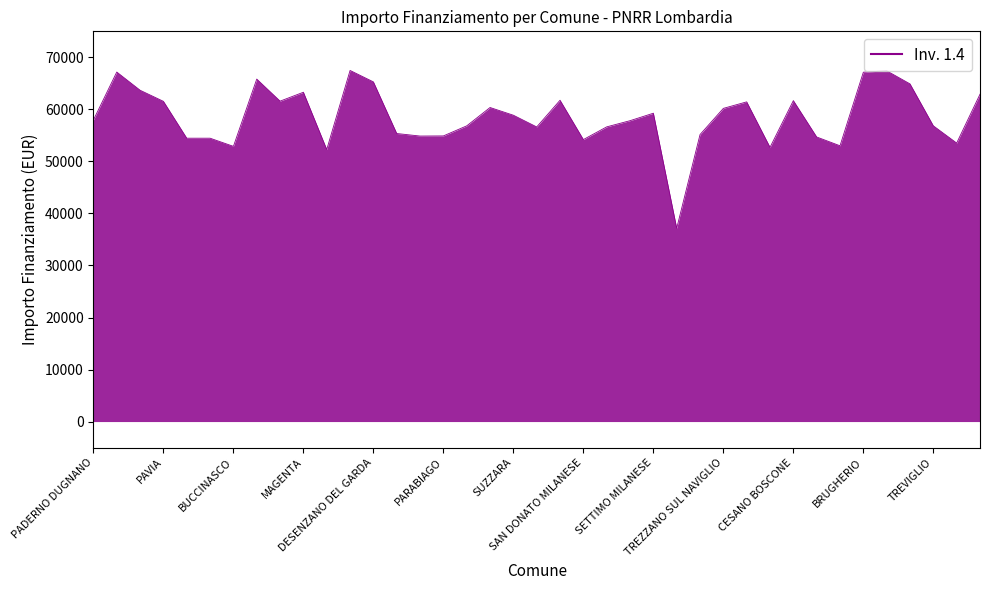

What is the difference between the second highest and minimum values?

30264.3